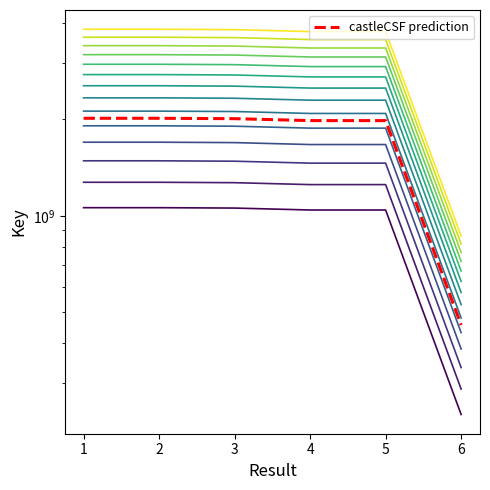

Does the chart display data point markers on the line(s)?

No